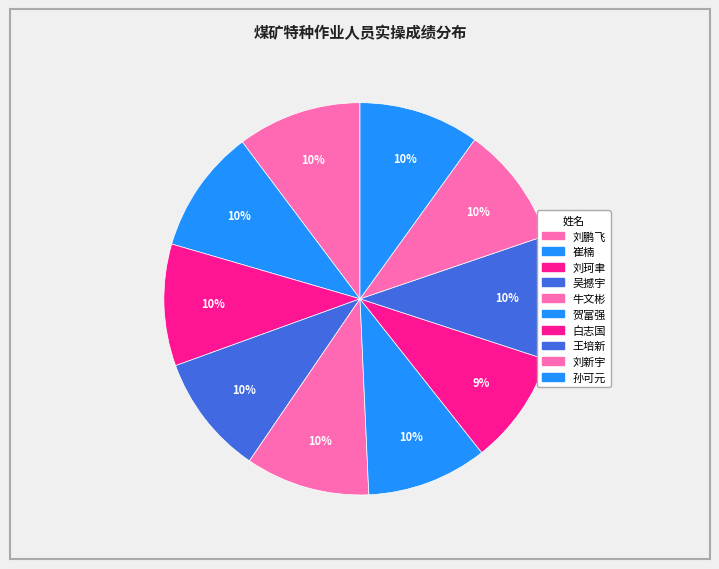

Between 崔楠 and 白志国, which is larger?

崔楠